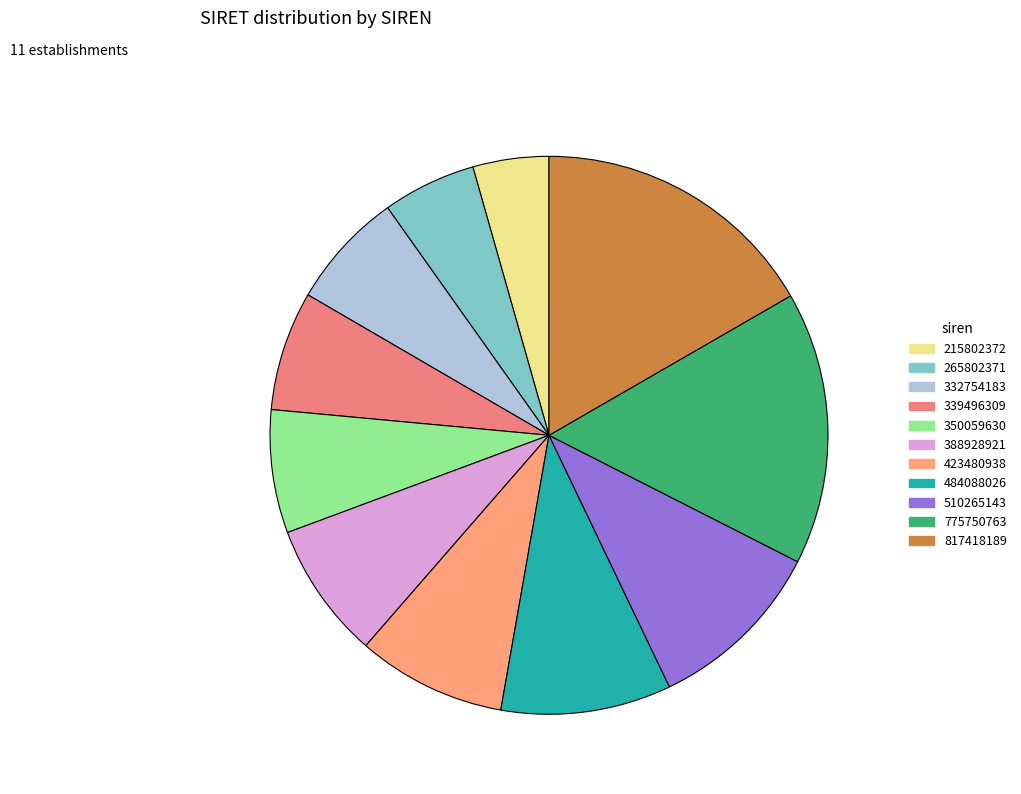

Count the number of slices in the pie.

11